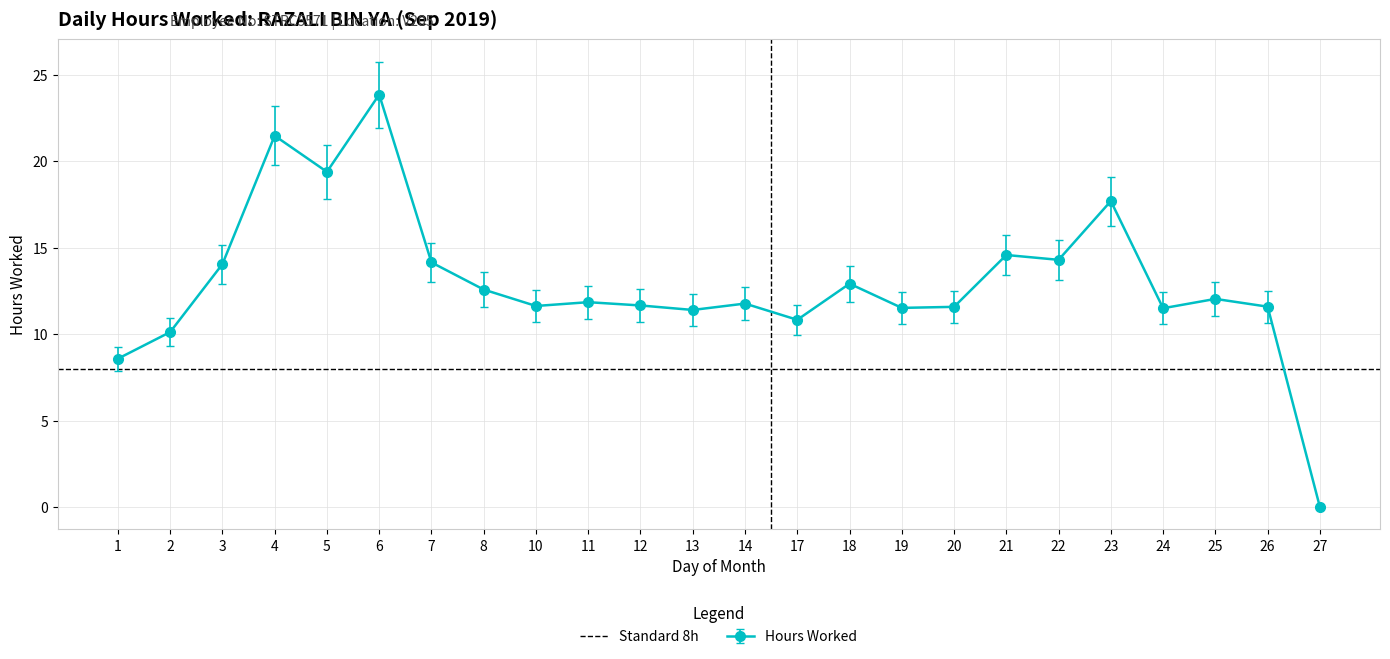

List the labels in order of value, largest first.

6, 4, 5, 23, 21, 22, 7, 3, 18, 8, 25, 11, 14, 12, 10, 26, 20, 19, 24, 13, 17, 2, 1, 27